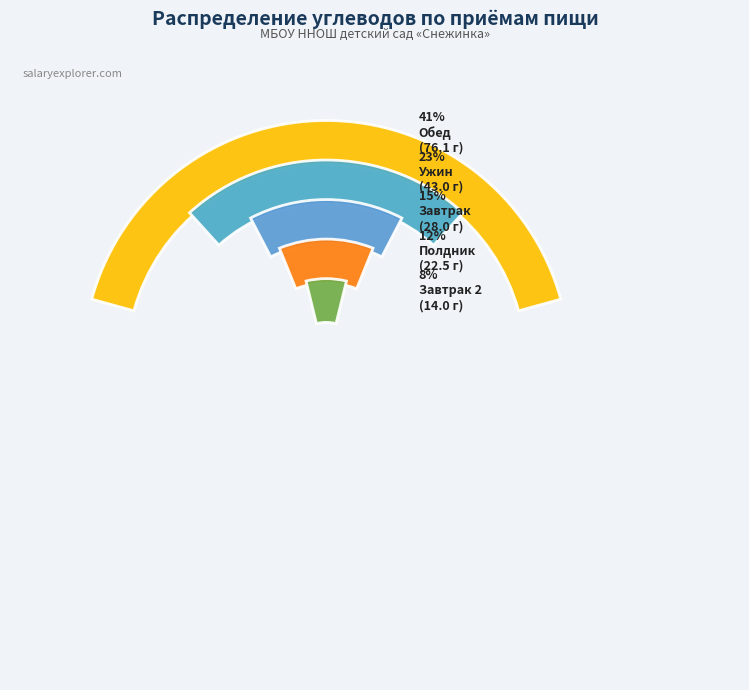

To the nearest percent, what is the difference between the largest and smallest slice percentages?

34%